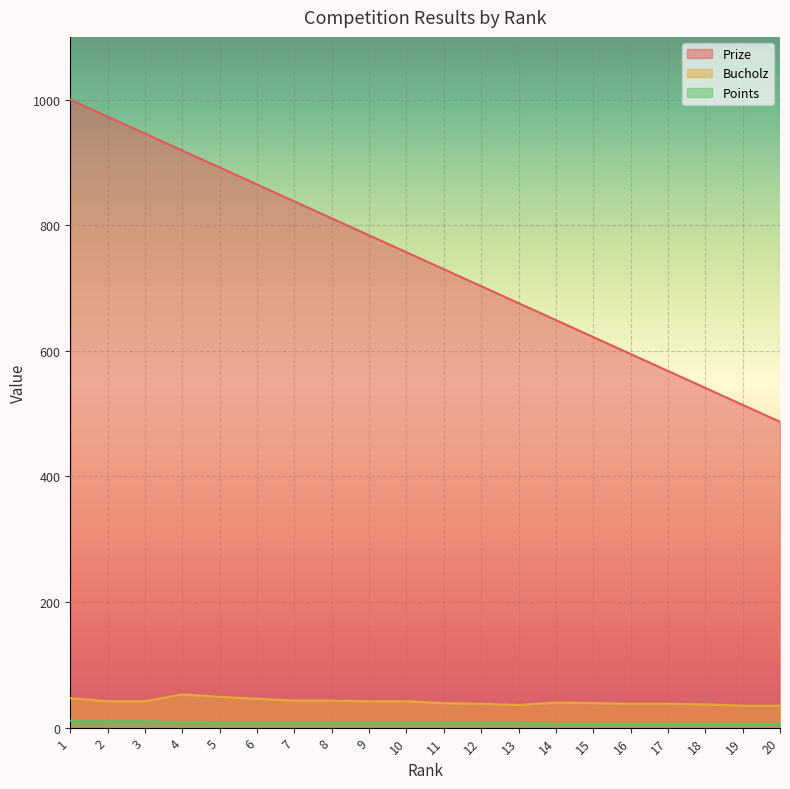

At which label is Points closest to 8?

5